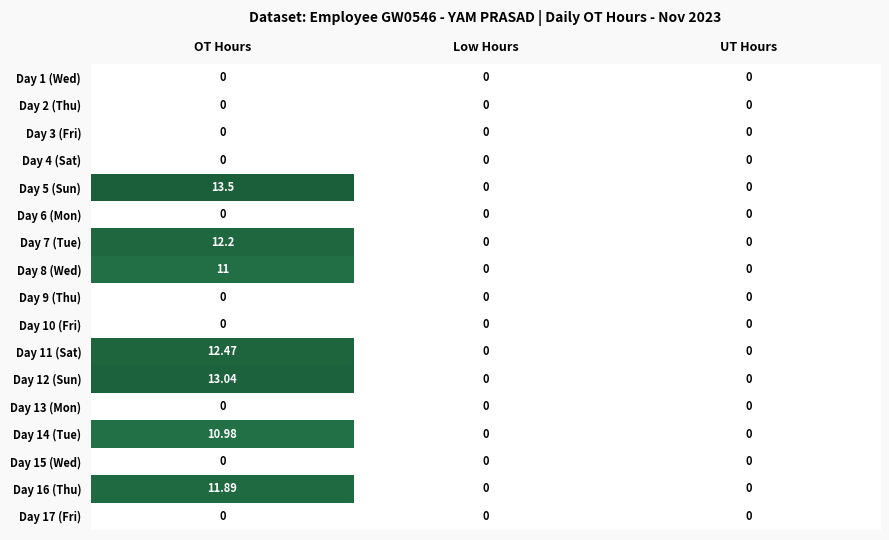

At which category does the chart reach its peak across all series?

OT Hours